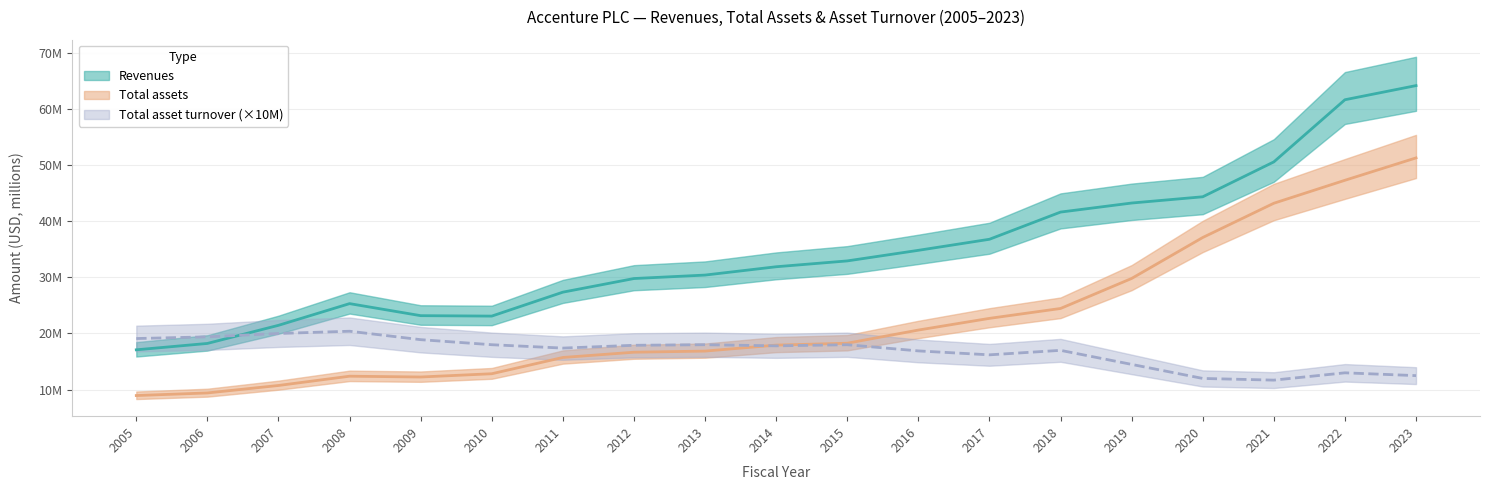

What is the maximum value shown in the chart?

64.1